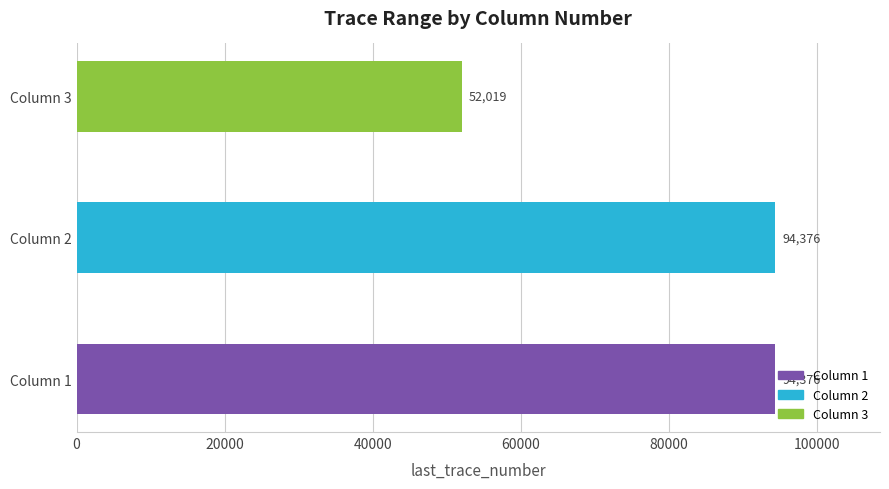

What is the minimum value shown in the chart?

52019